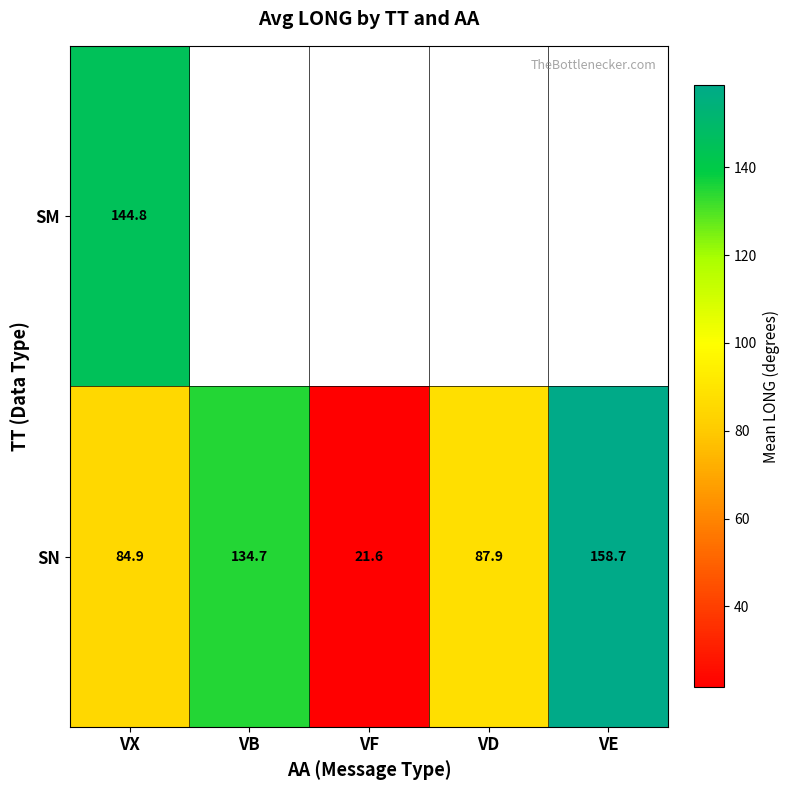

Where is SN nearest to the value 90?

VD